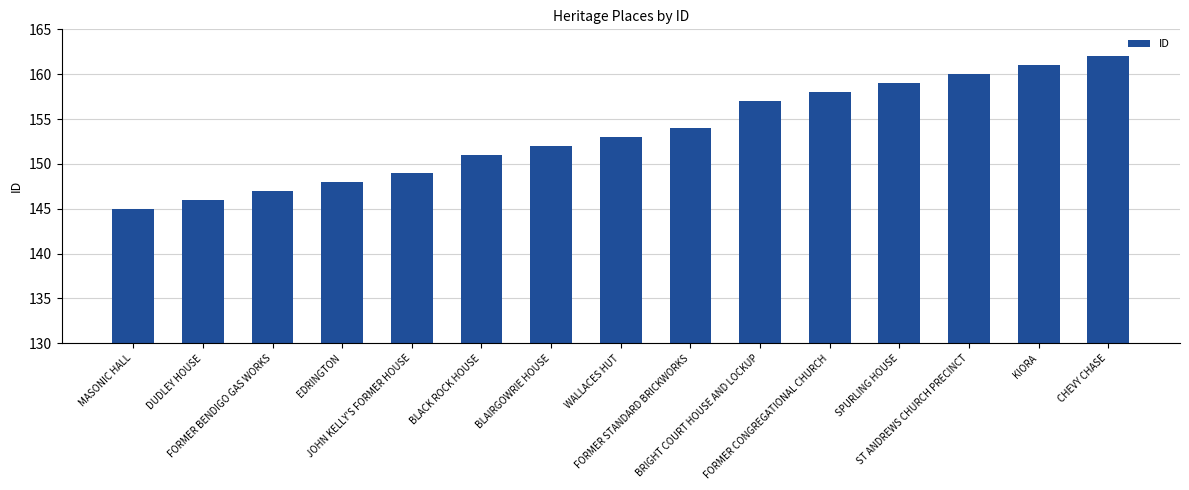

What is the ratio of the value at CHEVY CHASE to the value at KIORA?

1.0